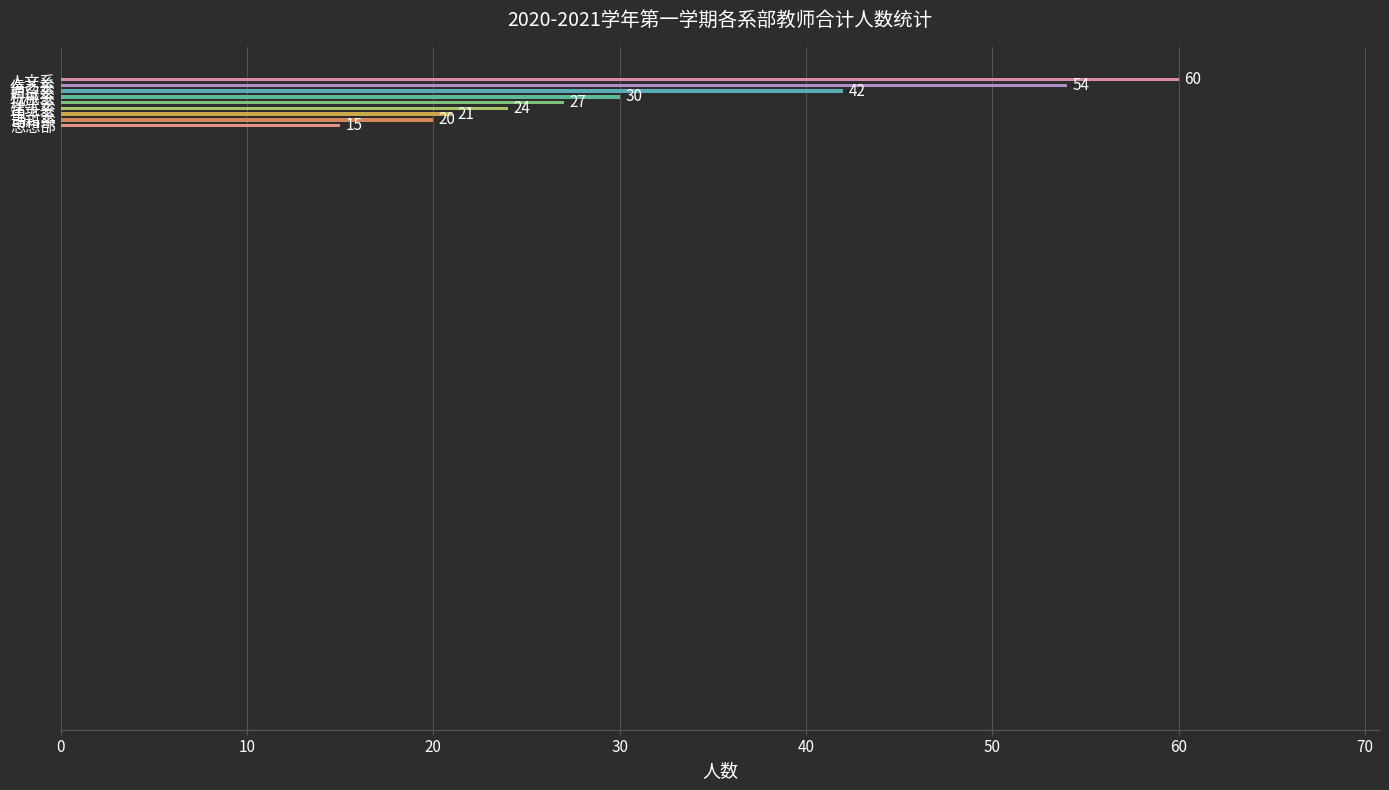

What is the minimum value shown in the chart?

15